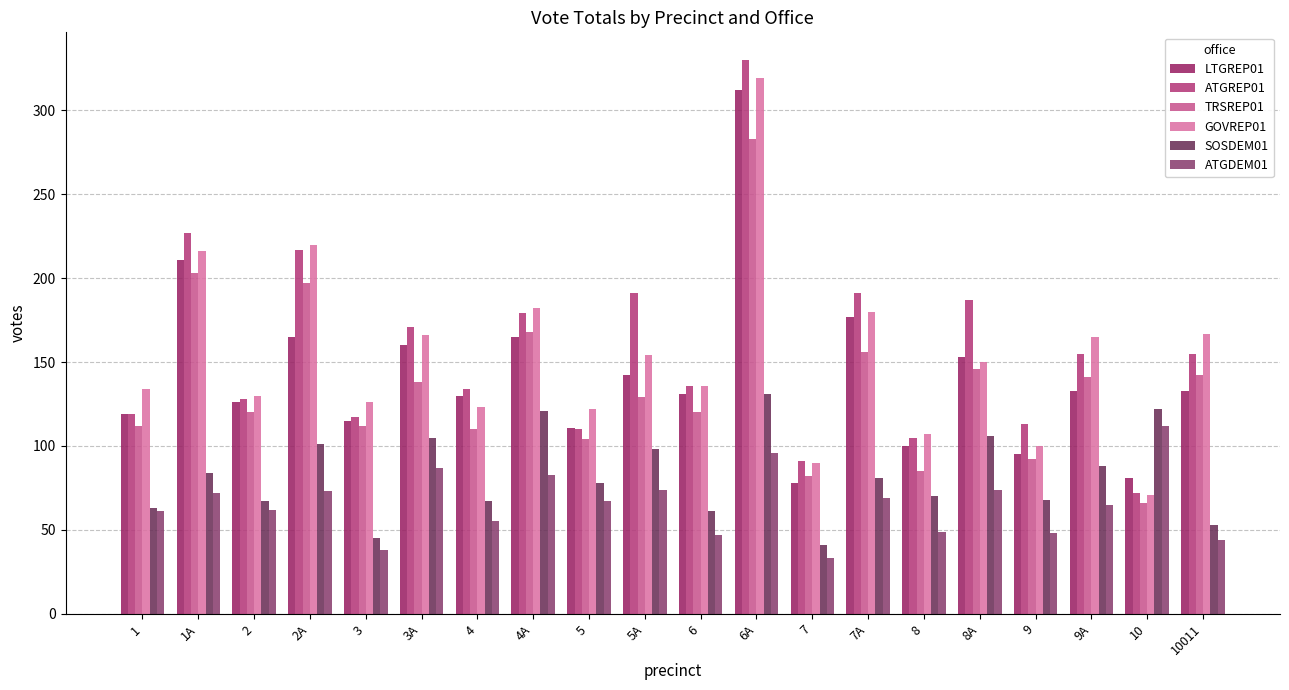

Is it true that GOVREP01 equals 80 at 5?

False